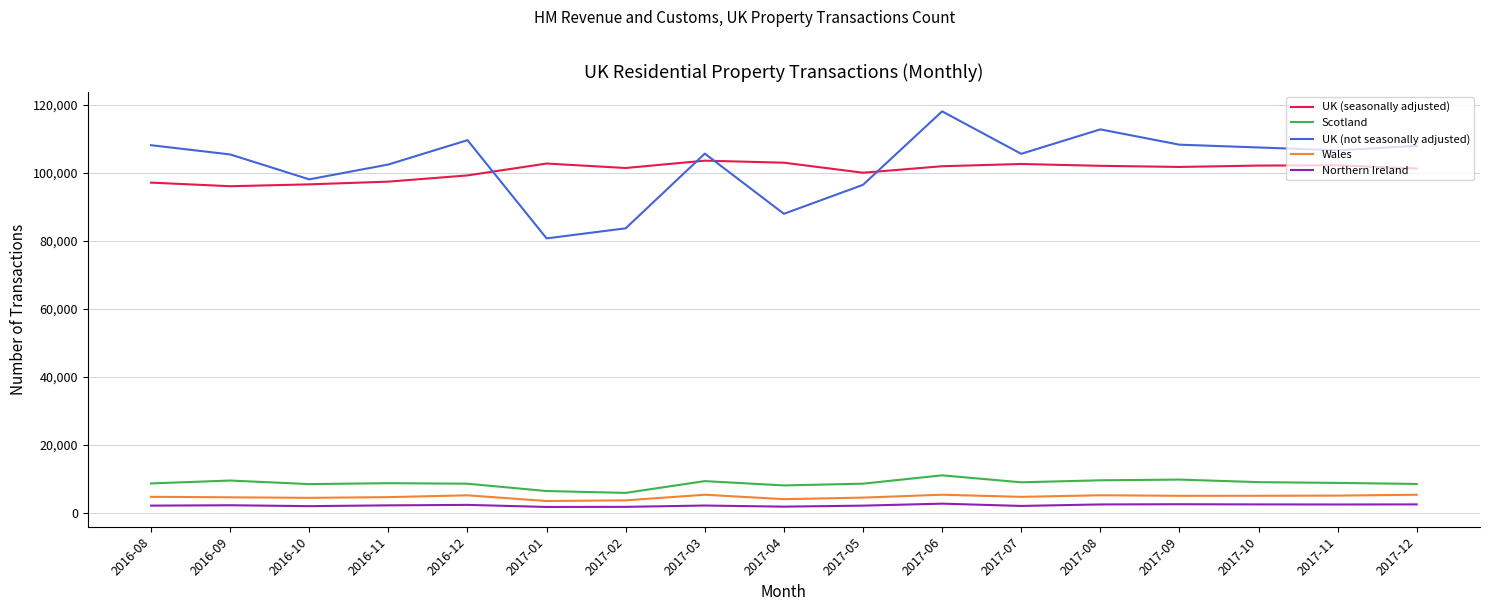

Is the value of UK (not seasonally adjusted) at 2017-01 greater than the value of UK (seasonally adjusted) at 2017-07?

No